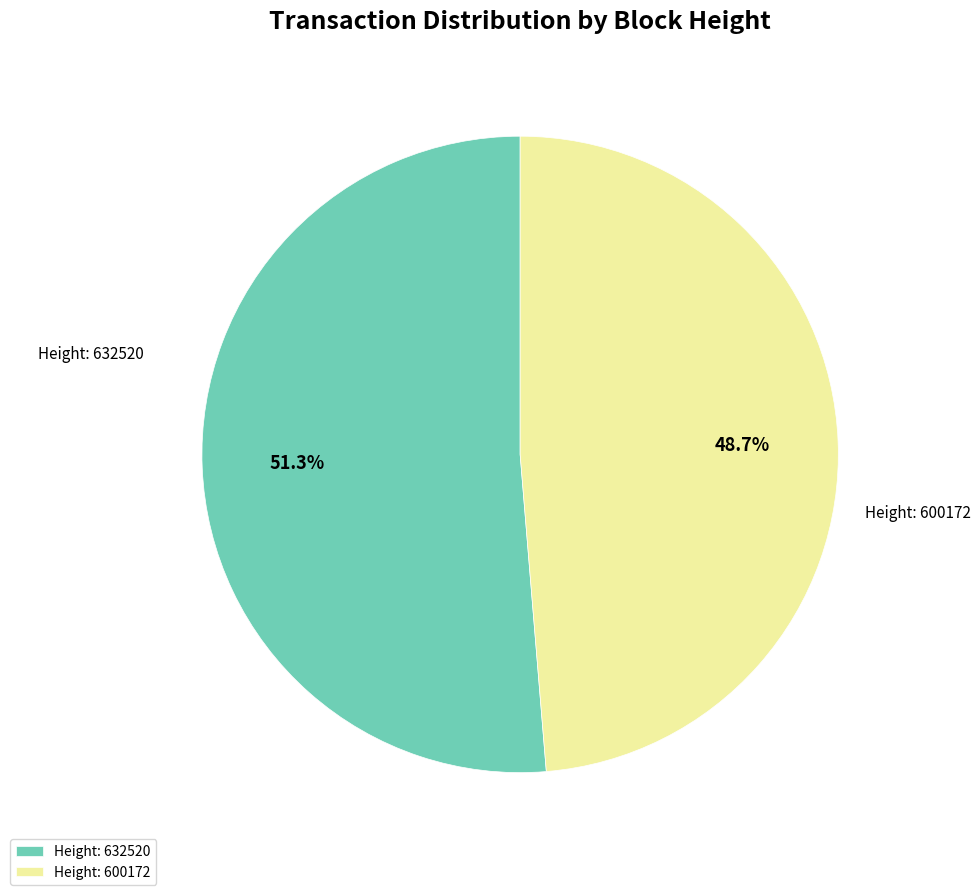

To the nearest percent, what is the combined percentage of Height: 600172 and Height: 632520?

100%